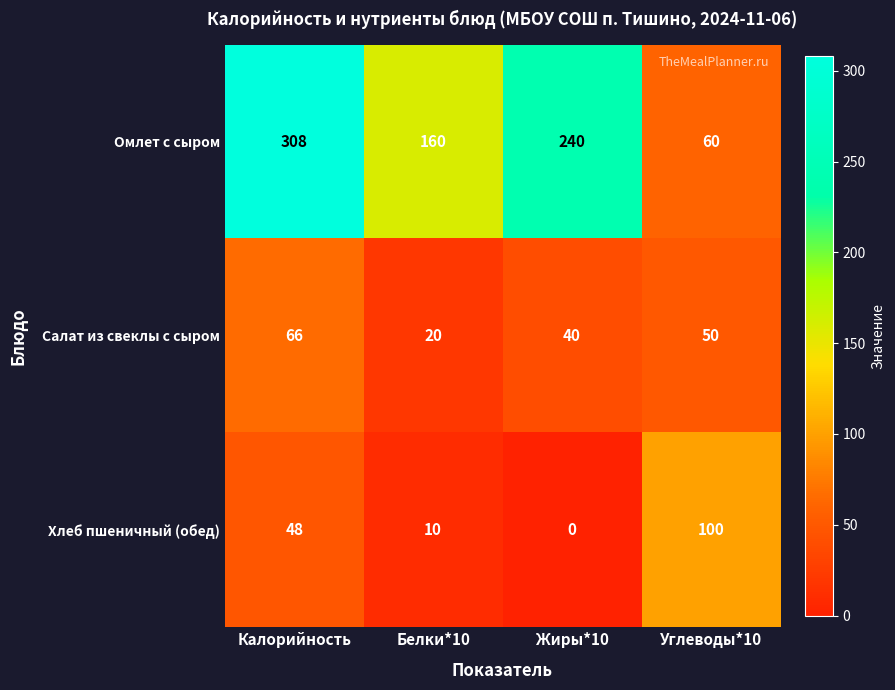

The value of Салат из свеклы с сыром at Калорийность is 66. True or false?

True